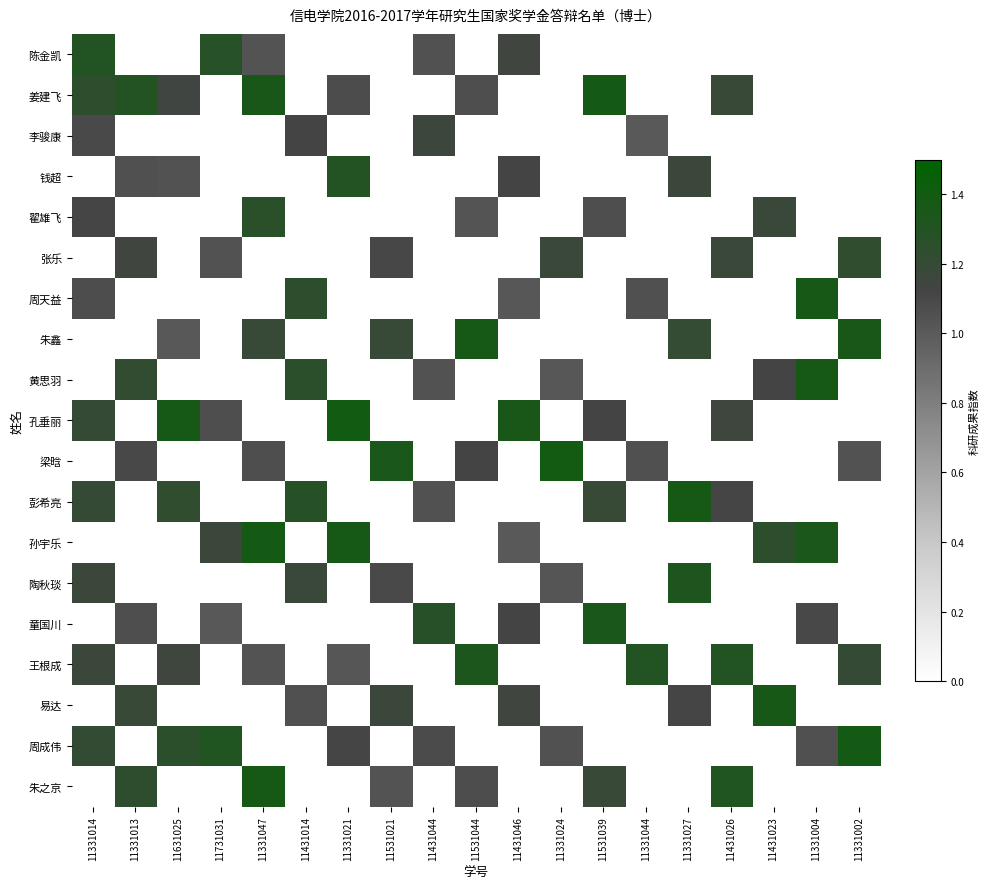

Reading left to right, extract all data points from this chart.

陈金凯: 11331014=1.3	11331013=0.0	11631025=0.0	11731031=1.3	11331047=1.0	11431014=0.0	11331021=0.0	11531021=0.0	11431044=1.1	11531044=0.0	11431046=1.1	11331024=0.0	11531039=0.0	11331044=0.0	11331027=0.0	11431026=0.0	11431023=0.0	11331004=0.0	11331002=0.0
姜建飞: 11331014=1.3	11331013=1.3	11631025=1.1	11731031=0.0	11331047=1.4	11431014=0.0	11331021=1.1	11531021=0.0	11431044=0.0	11531044=1.1	11431046=0.0	11331024=0.0	11531039=1.4	11331044=0.0	11331027=0.0	11431026=1.2	11431023=0.0	11331004=0.0	11331002=0.0
李骏康: 11331014=1.1	11331013=0.0	11631025=0.0	11731031=0.0	11331047=0.0	11431014=1.1	11331021=0.0	11531021=0.0	11431044=1.2	11531044=0.0	11431046=0.0	11331024=0.0	11531039=0.0	11331044=1.0	11331027=0.0	11431026=0.0	11431023=0.0	11331004=0.0	11331002=0.0
钱超: 11331014=0.0	11331013=1.1	11631025=1.0	11731031=0.0	11331047=0.0	11431014=0.0	11331021=1.3	11531021=0.0	11431044=0.0	11531044=0.0	11431046=1.1	11331024=0.0	11531039=0.0	11331044=0.0	11331027=1.2	11431026=0.0	11431023=0.0	11331004=0.0	11331002=0.0
翟雄飞: 11331014=1.1	11331013=0.0	11631025=0.0	11731031=0.0	11331047=1.3	11431014=0.0	11331021=0.0	11531021=0.0	11431044=0.0	11531044=1.0	11431046=0.0	11331024=0.0	11531039=1.1	11331044=0.0	11331027=0.0	11431026=0.0	11431023=1.2	11331004=0.0	11331002=0.0
张乐: 11331014=0.0	11331013=1.1	11631025=0.0	11731031=1.0	11331047=0.0	11431014=0.0	11331021=0.0	11531021=1.1	11431044=0.0	11531044=0.0	11431046=0.0	11331024=1.2	11531039=0.0	11331044=0.0	11331027=0.0	11431026=1.2	11431023=0.0	11331004=0.0	11331002=1.2
周天益: 11331014=1.1	11331013=0.0	11631025=0.0	11731031=0.0	11331047=0.0	11431014=1.3	11331021=0.0	11531021=0.0	11431044=0.0	11531044=0.0	11431046=1.0	11331024=0.0	11531039=0.0	11331044=1.1	11331027=0.0	11431026=0.0	11431023=0.0	11331004=1.4	11331002=0.0
朱鑫: 11331014=0.0	11331013=0.0	11631025=1.0	11731031=0.0	11331047=1.2	11431014=0.0	11331021=0.0	11531021=1.2	11431044=0.0	11531044=1.4	11431046=0.0	11331024=0.0	11531039=0.0	11331044=0.0	11331027=1.2	11431026=0.0	11431023=0.0	11331004=0.0	11331002=1.4
黄思羽: 11331014=0.0	11331013=1.2	11631025=0.0	11731031=0.0	11331047=0.0	11431014=1.3	11331021=0.0	11531021=0.0	11431044=1.0	11531044=0.0	11431046=0.0	11331024=1.0	11531039=0.0	11331044=0.0	11331027=0.0	11431026=0.0	11431023=1.1	11331004=1.4	11331002=0.0
孔垂丽: 11331014=1.2	11331013=0.0	11631025=1.4	11731031=1.1	11331047=0.0	11431014=0.0	11331021=1.4	11531021=0.0	11431044=0.0	11531044=0.0	11431046=1.4	11331024=0.0	11531039=1.1	11331044=0.0	11331027=0.0	11431026=1.1	11431023=0.0	11331004=0.0	11331002=0.0
梁晗: 11331014=0.0	11331013=1.1	11631025=0.0	11731031=0.0	11331047=1.1	11431014=0.0	11331021=0.0	11531021=1.3	11431044=0.0	11531044=1.1	11431046=0.0	11331024=1.4	11531039=0.0	11331044=1.1	11331027=0.0	11431026=0.0	11431023=0.0	11331004=0.0	11331002=1.0
彭希亮: 11331014=1.2	11331013=0.0	11631025=1.2	11731031=0.0	11331047=0.0	11431014=1.3	11331021=0.0	11531021=0.0	11431044=1.0	11531044=0.0	11431046=0.0	11331024=0.0	11531039=1.2	11331044=0.0	11331027=1.4	11431026=1.1	11431023=0.0	11331004=0.0	11331002=0.0
孙宇乐: 11331014=0.0	11331013=0.0	11631025=0.0	11731031=1.2	11331047=1.4	11431014=0.0	11331021=1.4	11531021=0.0	11431044=0.0	11531044=0.0	11431046=1.0	11331024=0.0	11531039=0.0	11331044=0.0	11331027=0.0	11431026=0.0	11431023=1.2	11331004=1.3	11331002=0.0
陶秋琰: 11331014=1.2	11331013=0.0	11631025=0.0	11731031=0.0	11331047=0.0	11431014=1.2	11331021=0.0	11531021=1.1	11431044=0.0	11531044=0.0	11431046=0.0	11331024=1.0	11531039=0.0	11331044=0.0	11331027=1.3	11431026=0.0	11431023=0.0	11331004=0.0	11331002=0.0
童国川: 11331014=0.0	11331013=1.1	11631025=0.0	11731031=1.0	11331047=0.0	11431014=0.0	11331021=0.0	11531021=0.0	11431044=1.3	11531044=0.0	11431046=1.1	11331024=0.0	11531039=1.4	11331044=0.0	11331027=0.0	11431026=0.0	11431023=0.0	11331004=1.1	11331002=0.0
王根成: 11331014=1.2	11331013=0.0	11631025=1.1	11731031=0.0	11331047=1.0	11431014=0.0	11331021=1.0	11531021=0.0	11431044=0.0	11531044=1.3	11431046=0.0	11331024=0.0	11531039=0.0	11331044=1.3	11331027=0.0	11431026=1.3	11431023=0.0	11331004=0.0	11331002=1.2
易达: 11331014=0.0	11331013=1.2	11631025=0.0	11731031=0.0	11331047=0.0	11431014=1.1	11331021=0.0	11531021=1.2	11431044=0.0	11531044=0.0	11431046=1.1	11331024=0.0	11531039=0.0	11331044=0.0	11331027=1.1	11431026=0.0	11431023=1.4	11331004=0.0	11331002=0.0
周成伟: 11331014=1.2	11331013=0.0	11631025=1.3	11731031=1.3	11331047=0.0	11431014=0.0	11331021=1.1	11531021=0.0	11431044=1.1	11531044=0.0	11431046=0.0	11331024=1.1	11531039=0.0	11331044=0.0	11331027=0.0	11431026=0.0	11431023=0.0	11331004=1.1	11331002=1.4
朱之京: 11331014=0.0	11331013=1.2	11631025=0.0	11731031=0.0	11331047=1.4	11431014=0.0	11331021=0.0	11531021=1.0	11431044=0.0	11531044=1.1	11431046=0.0	11331024=0.0	11531039=1.2	11331044=0.0	11331027=0.0	11431026=1.3	11431023=0.0	11331004=0.0	11331002=0.0